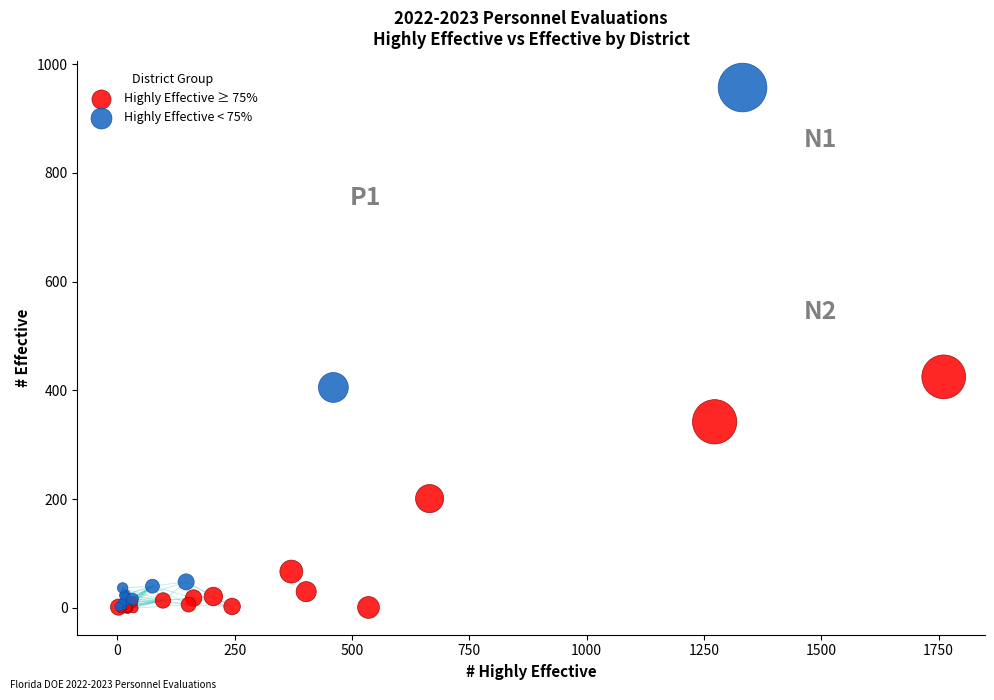

Which series contains the highest Y value?

Highly Effective < 75%